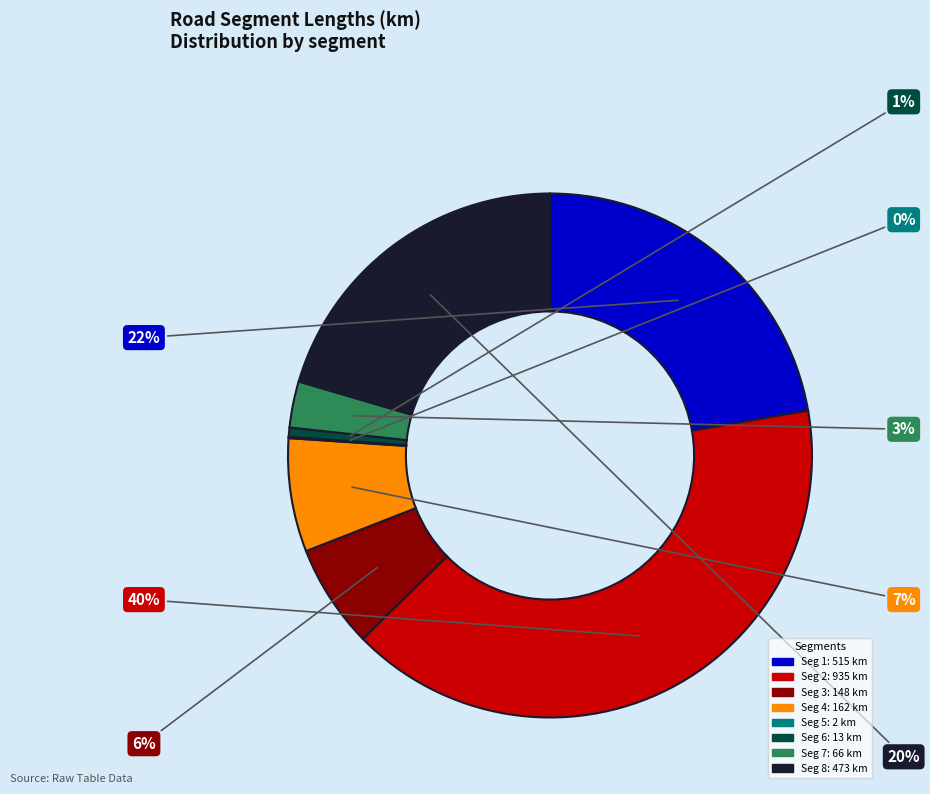

To the nearest percent, what is the difference between the largest and smallest slice percentages?

40%